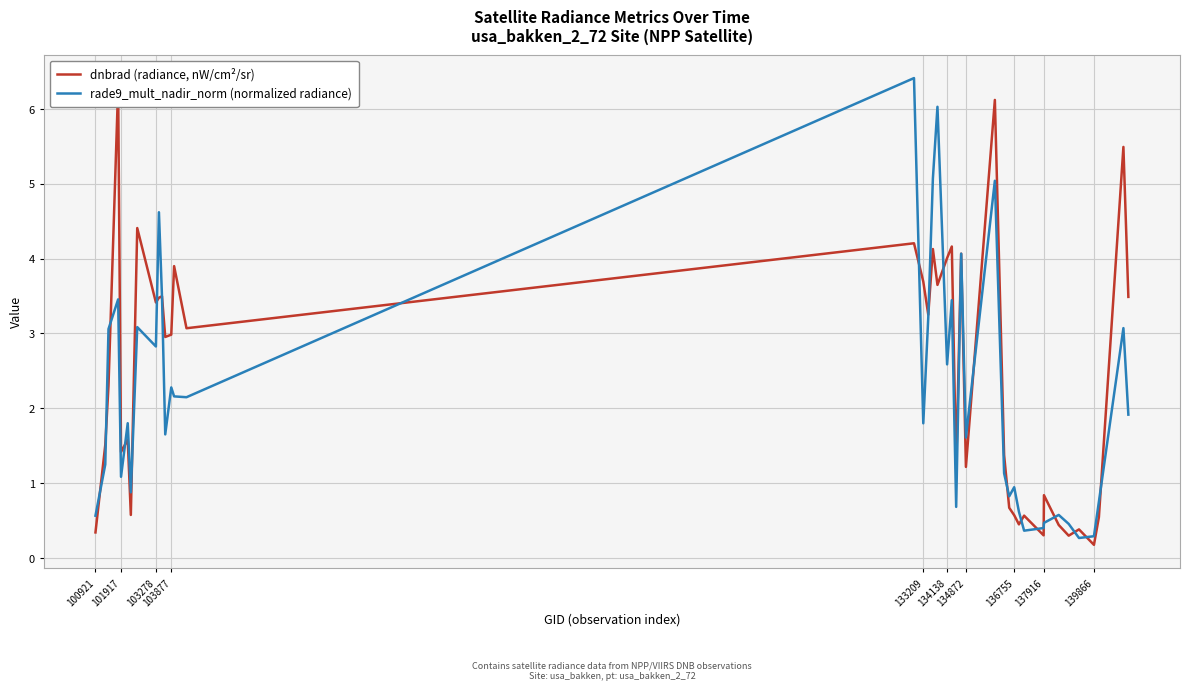

What is the minimum value for rade9_mult_nadir_norm (normalized radiance)?

0.3